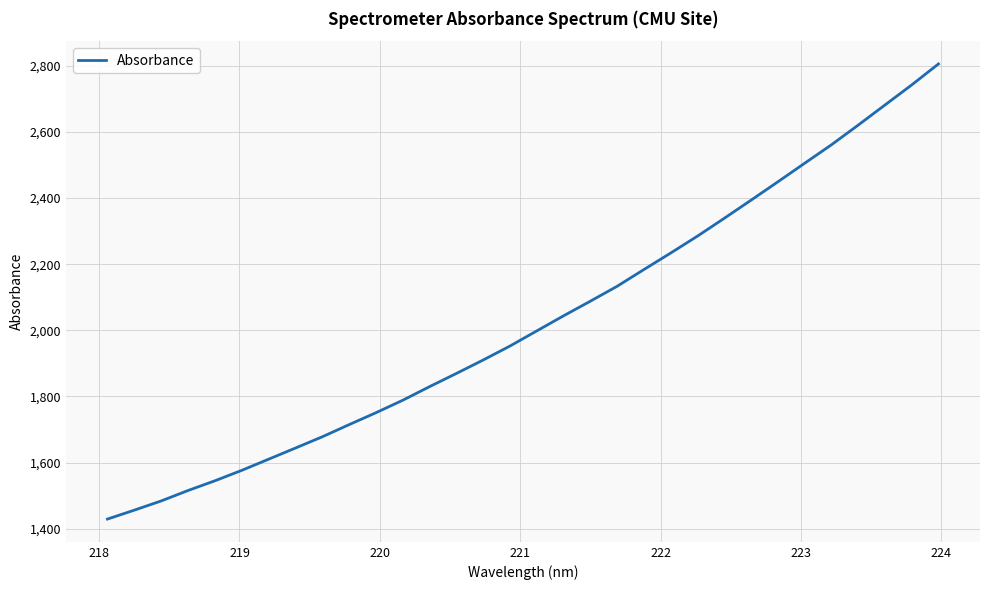

What is the maximum value shown in the chart?

2805.5